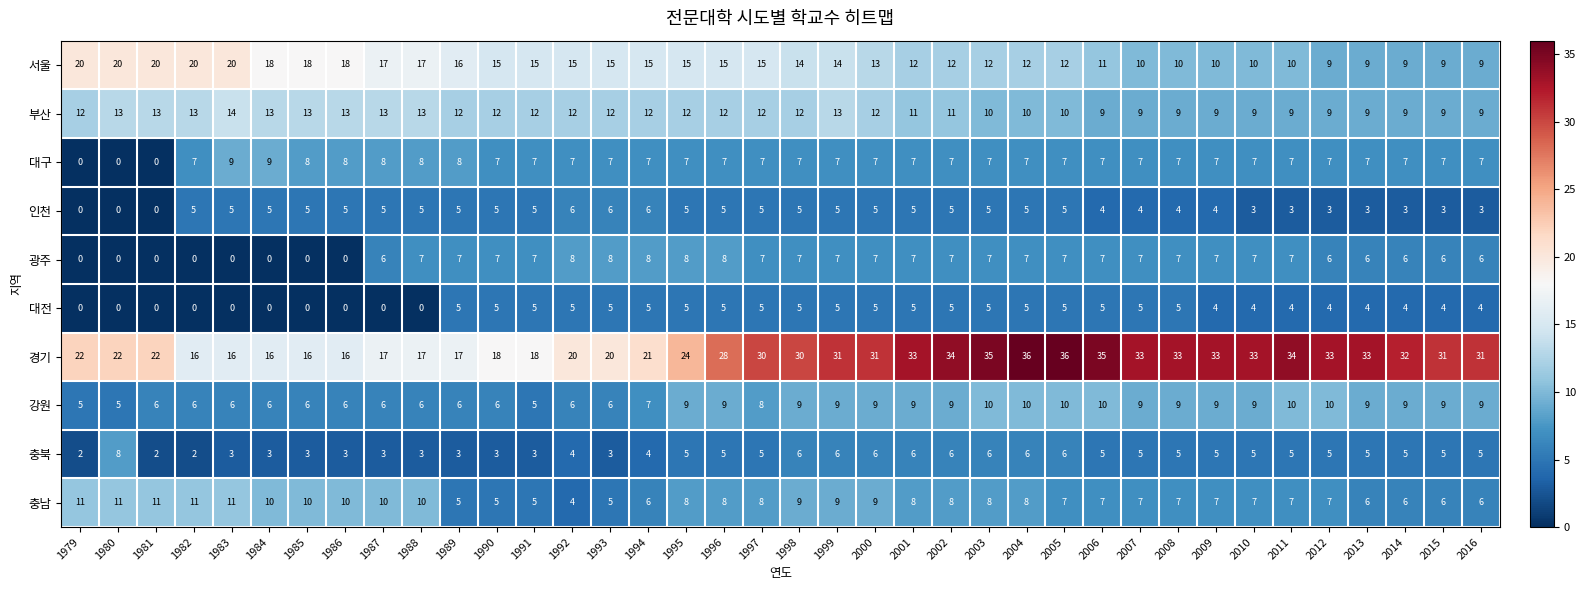

Which series has the largest range (max minus min)?

경기